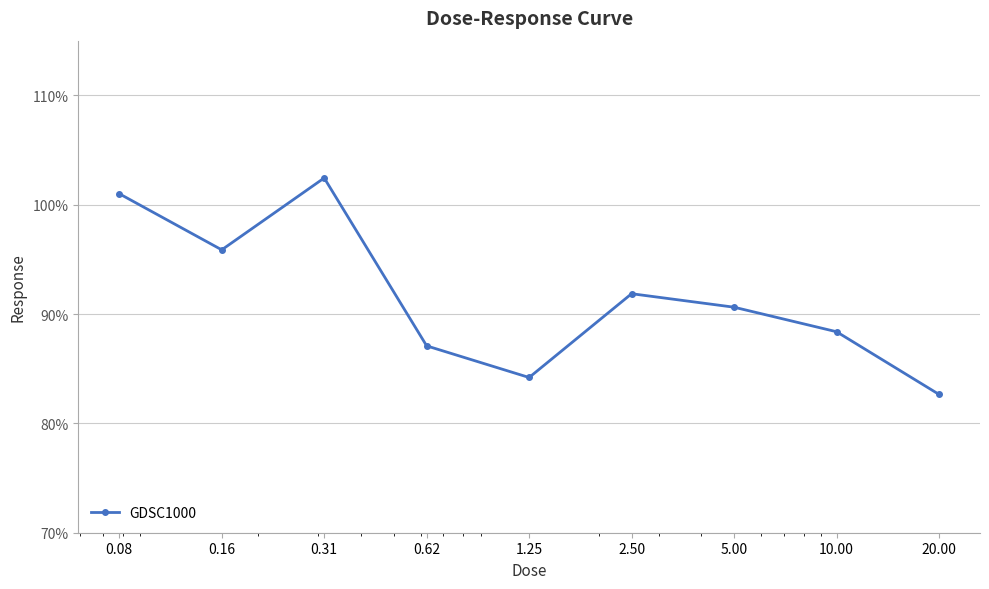

How many interior local valleys (lower than both neighbors) does the data have?

2